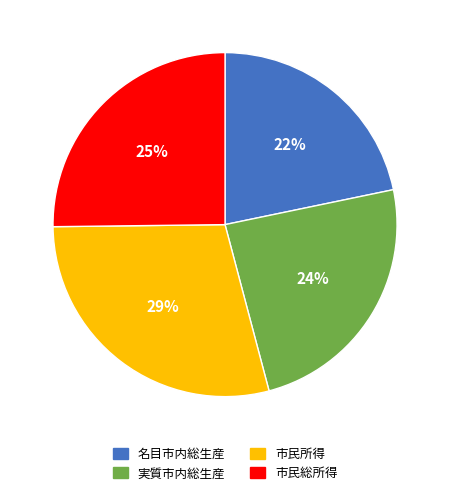

Between 実質市内総生産 and 市民所得, which is larger?

市民所得